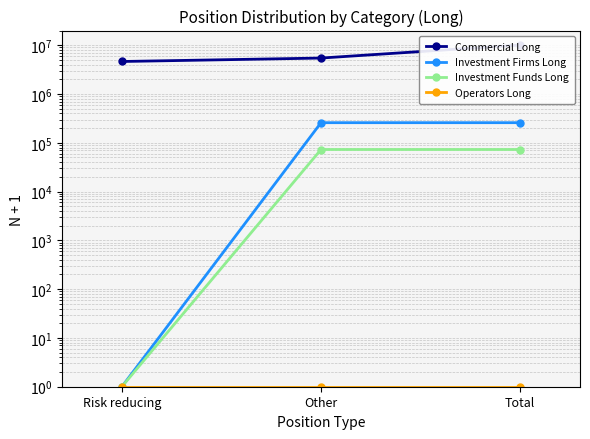

The value of Commercial Long at Risk reducing is 4641449. True or false?

True